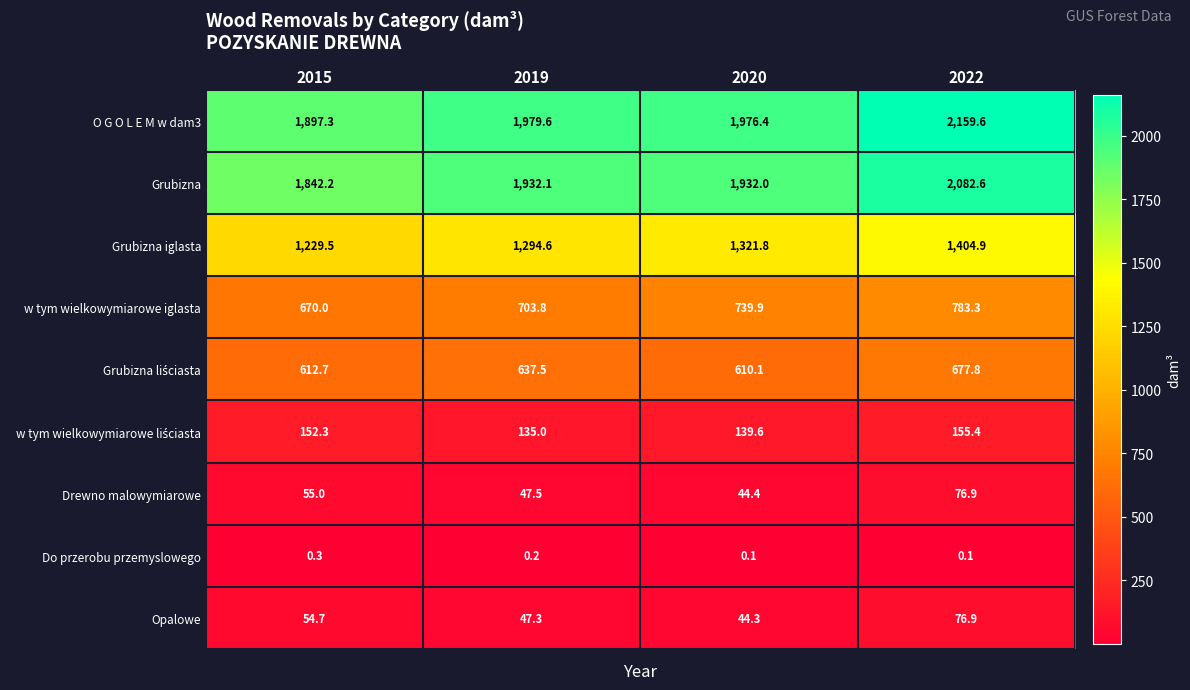

Which series changed the most between 2019 and 2020?

w tym wielkowymiarowe iglasta